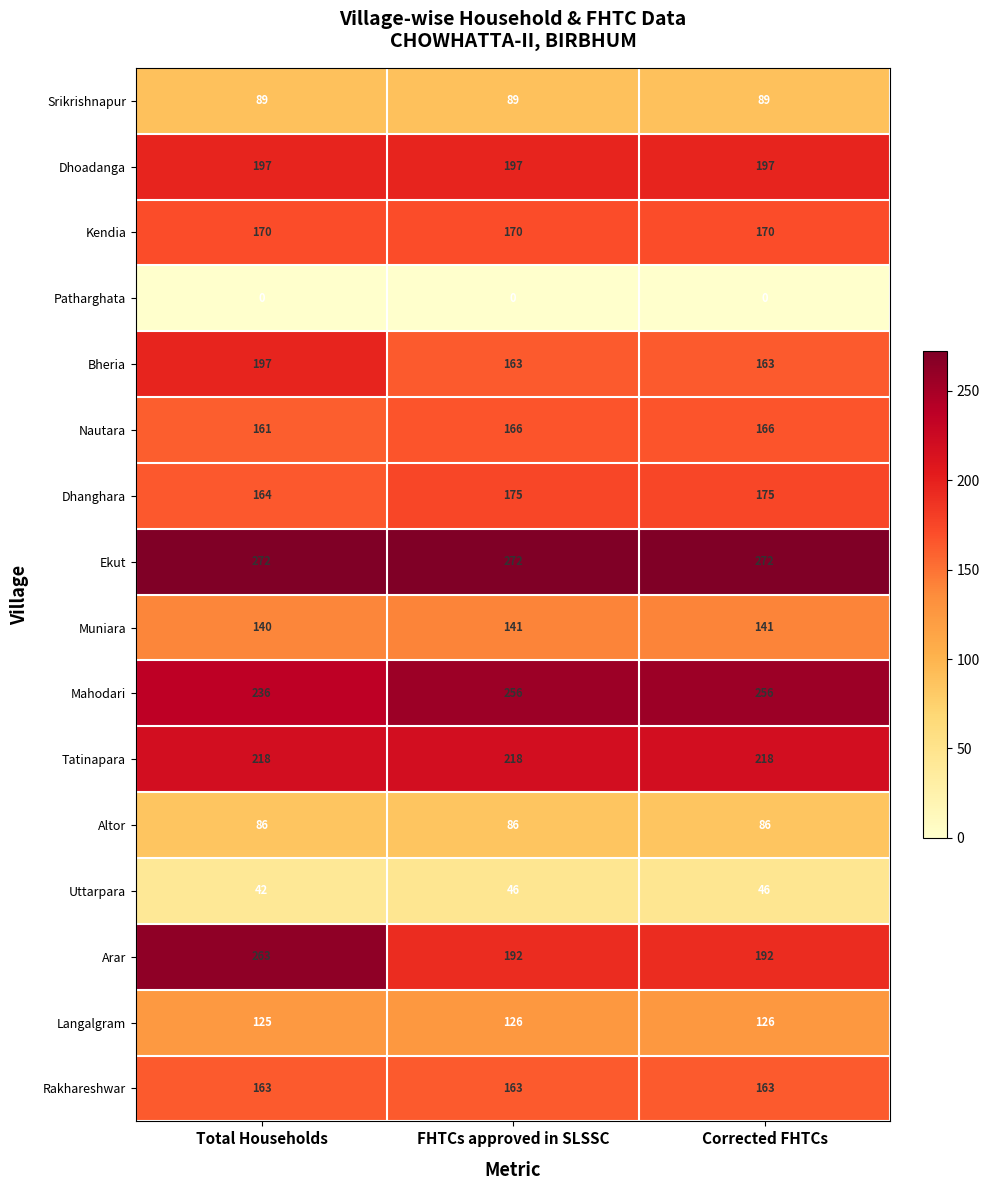

What is the total value across all series at Total Households?

2523